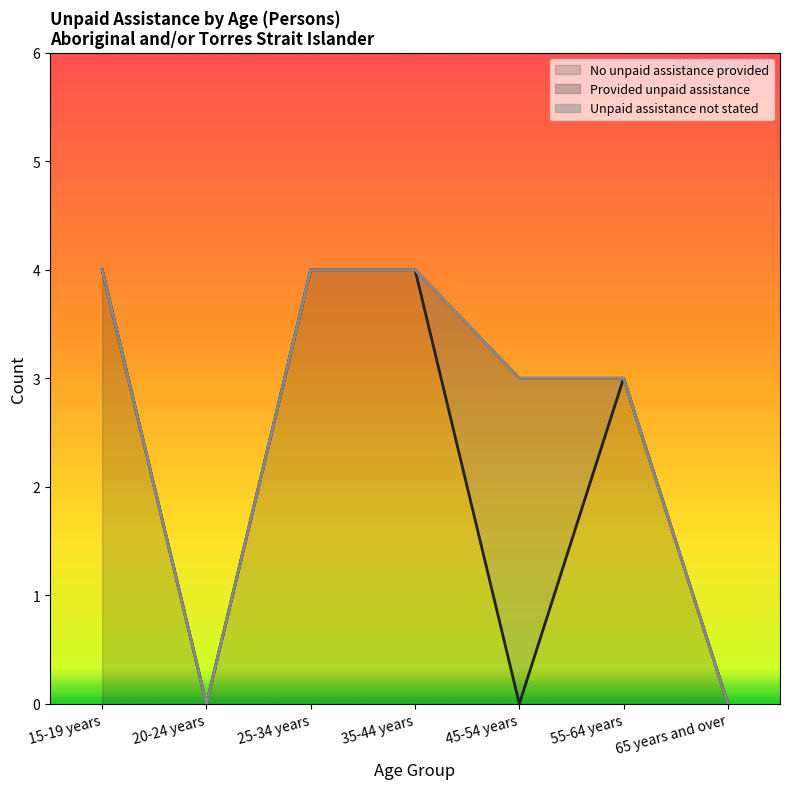

Reading right to left, transcribe all the data shown in this chart.

No unpaid assistance provided: 0	3	0	4	4	0	4
Provided unpaid assistance: 0	0	3	0	0	0	0
Unpaid assistance not stated: 0	0	0	0	0	0	0